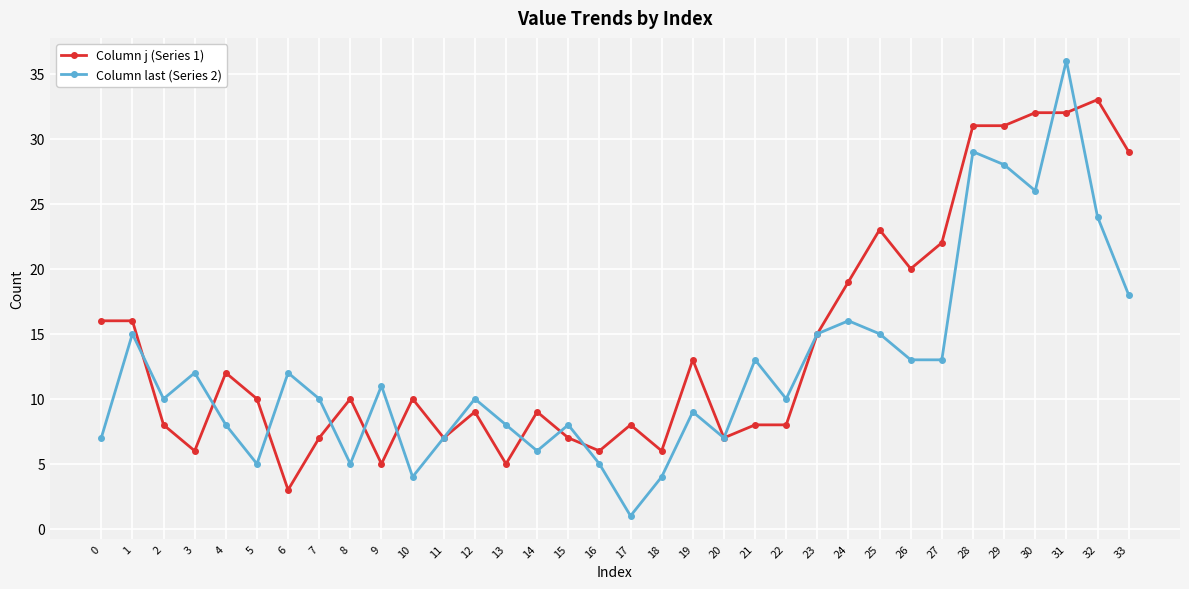

Is it true that Column j (Series 1) equals 6 at 8?

False